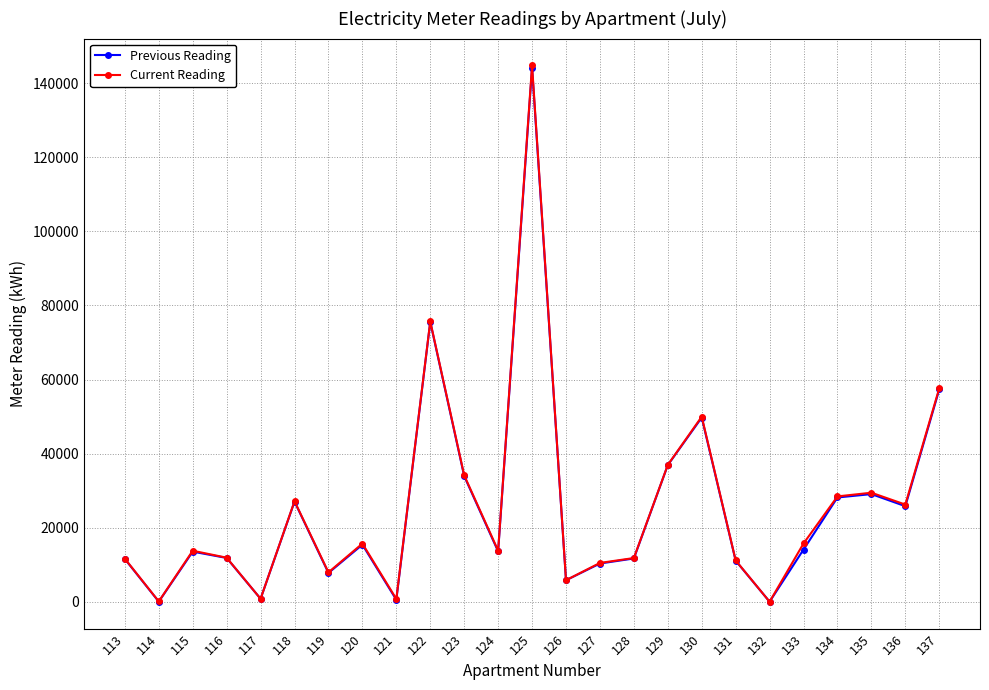

Which series has the largest range (max minus min)?

Current Reading